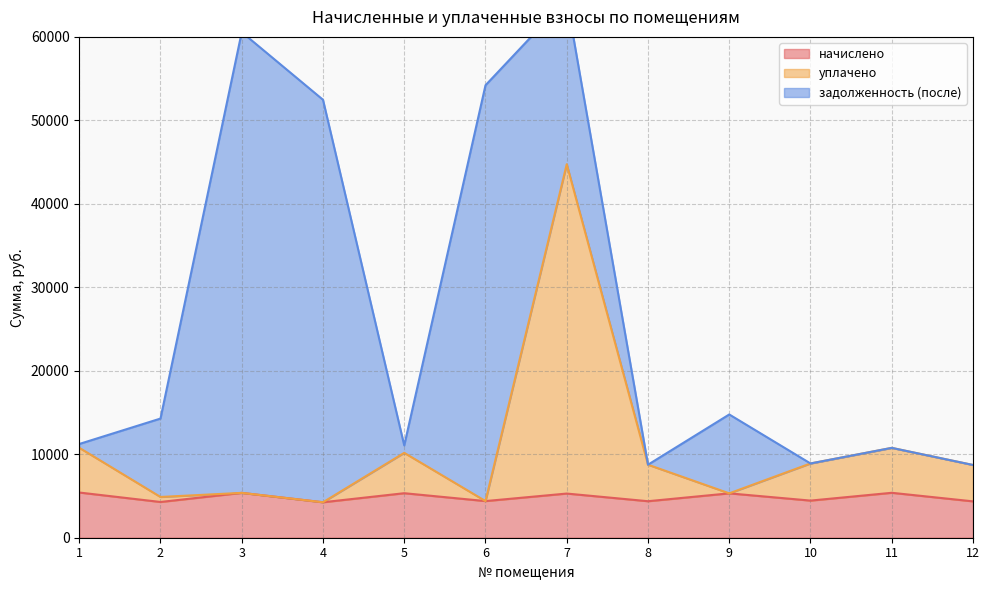

The value of начислено at 1 is 7694.2. True or false?

False